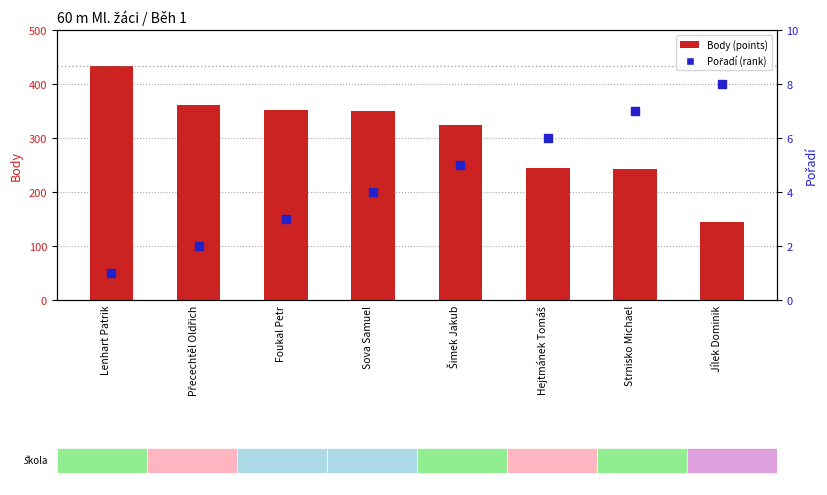

At which category is the sum across all series the highest?

Lenhart Patrik